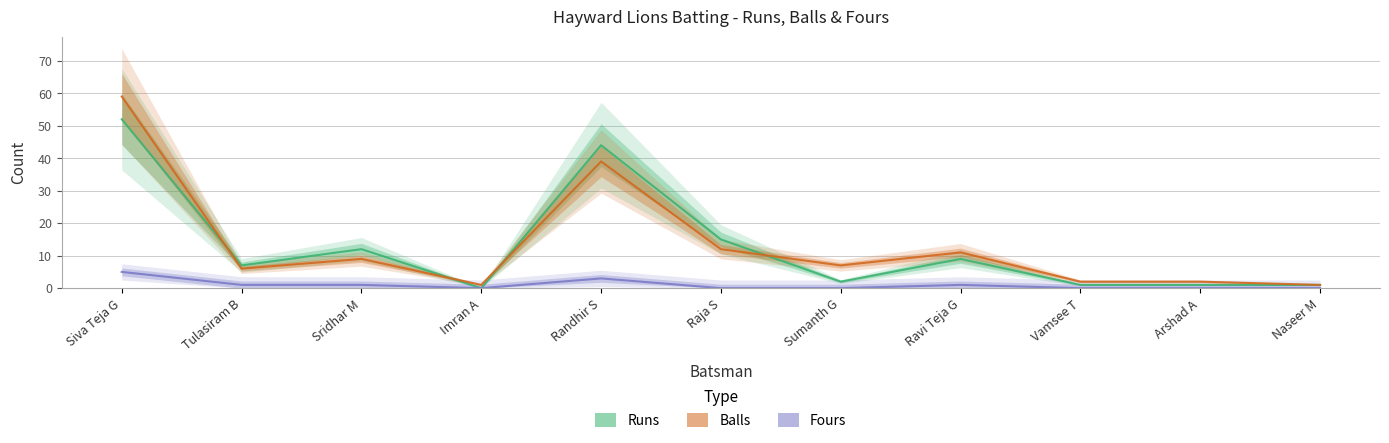

Between Naseer M and Tulasiram B, which is larger?

Tulasiram B